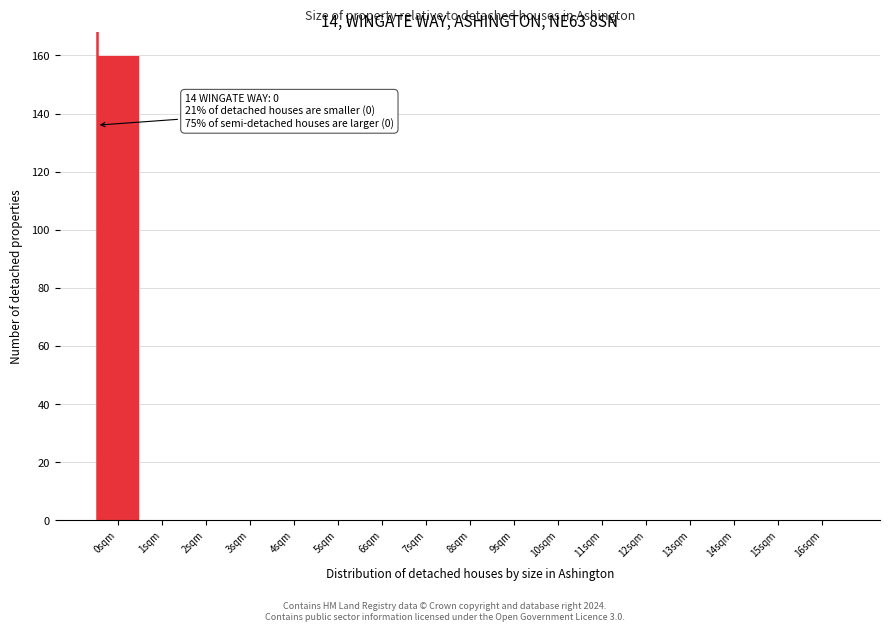

Reading right to left, extract all data points from this chart.

16sqm=0	15sqm=0	14sqm=0	13sqm=0	12sqm=0	11sqm=0	10sqm=0	9sqm=0	8sqm=0	7sqm=0	6sqm=0	5sqm=0	4sqm=0	3sqm=0	2sqm=0	1sqm=0	0sqm=160